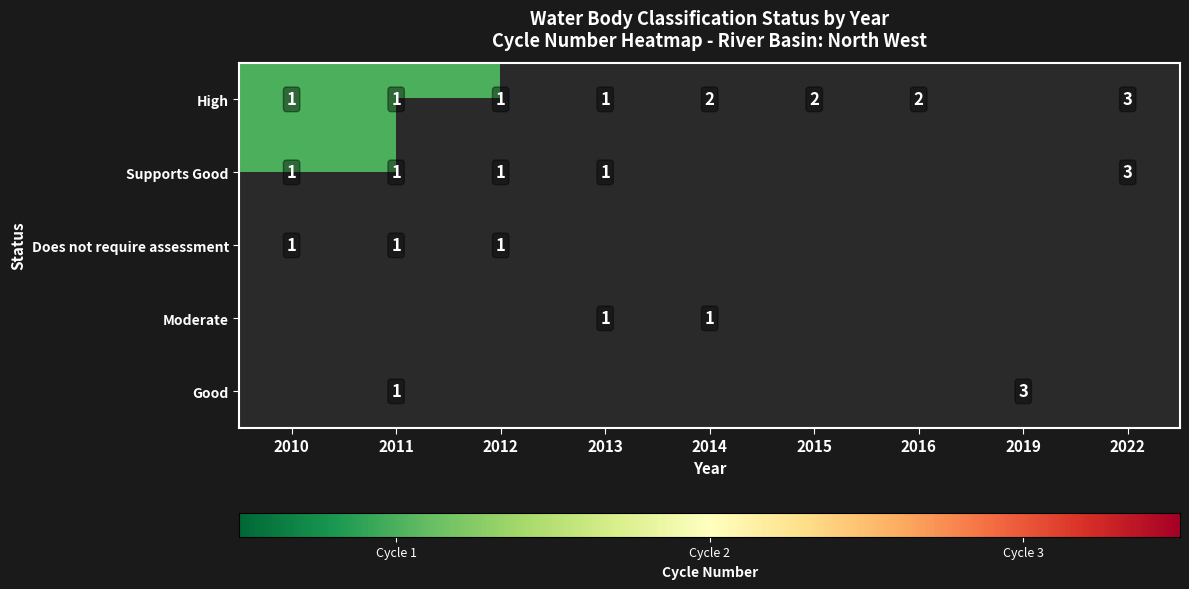

Which has a higher value, 2013 or 2015?

2015